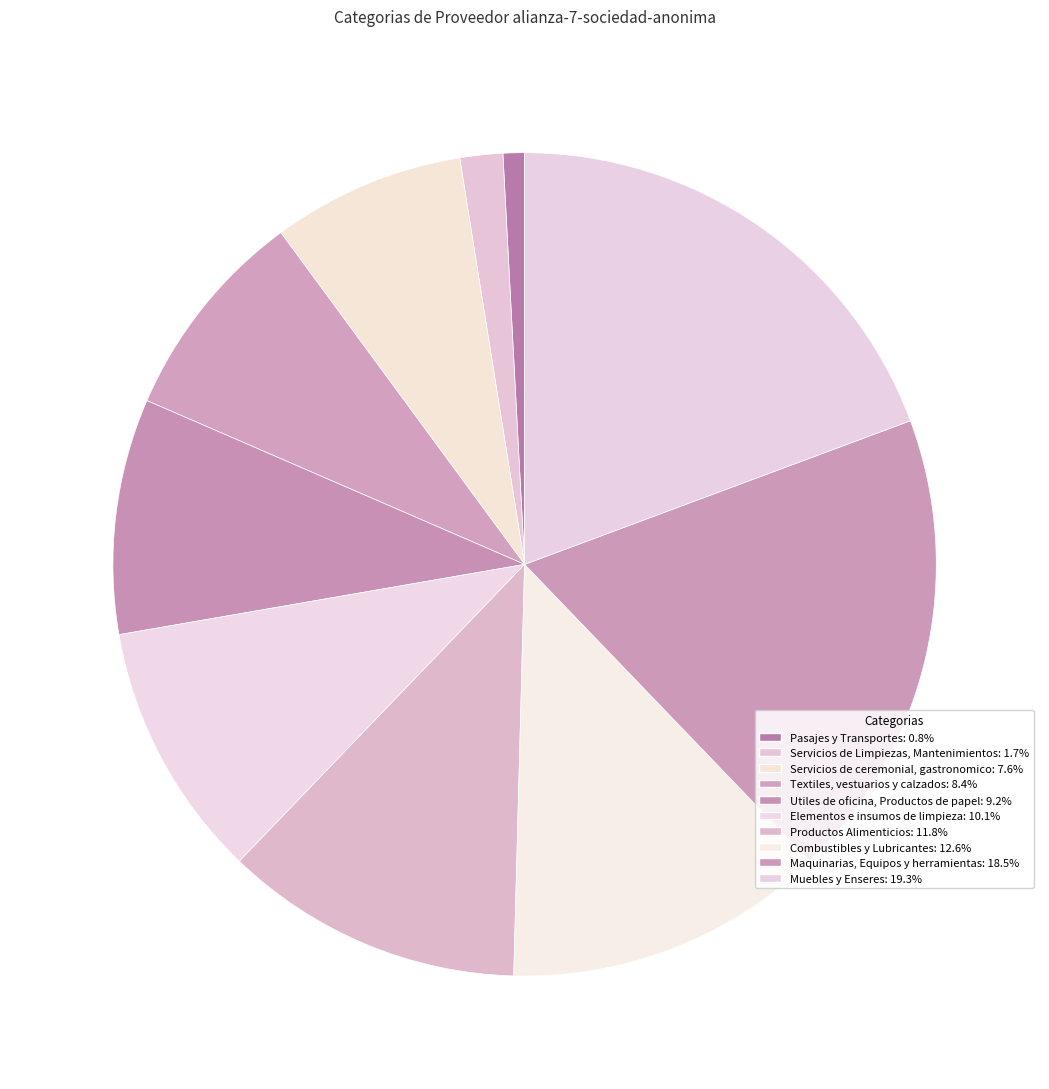

How many slices are in this pie chart?

10